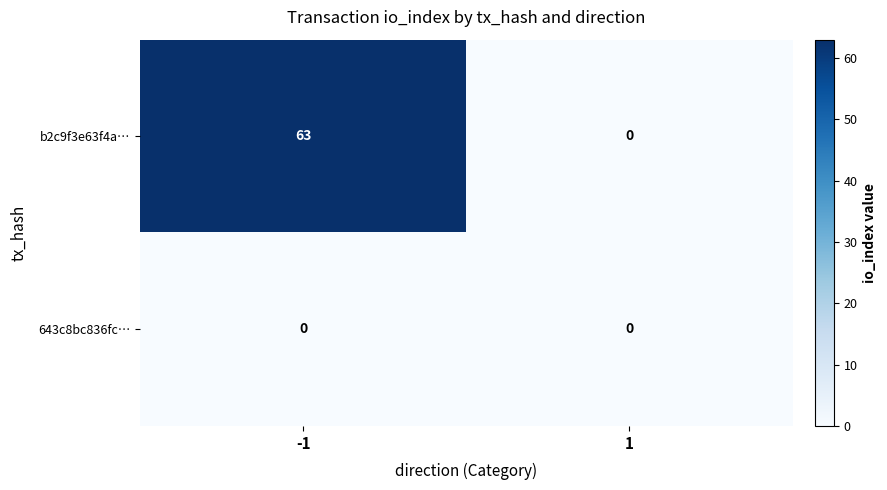

Which series has the largest range (max minus min)?

b2c9f3e63f4a…